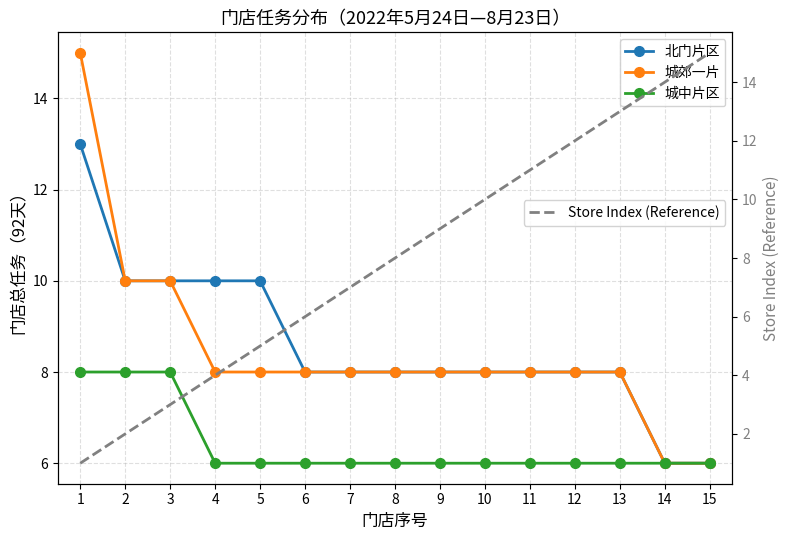

What are all the series names shown in the legend?

北门片区, 城郊一片, 城中片区, Store Index (Reference)